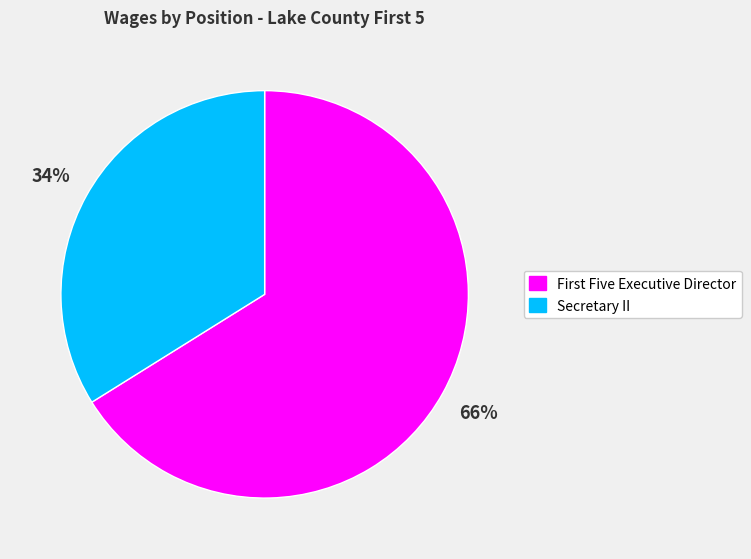

Which category has the smallest portion of the pie?

Secretary II